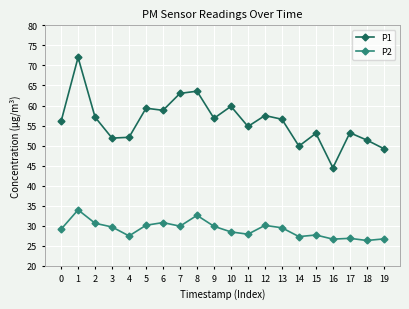

The value of P1 at 6 is 84.9. True or false?

False